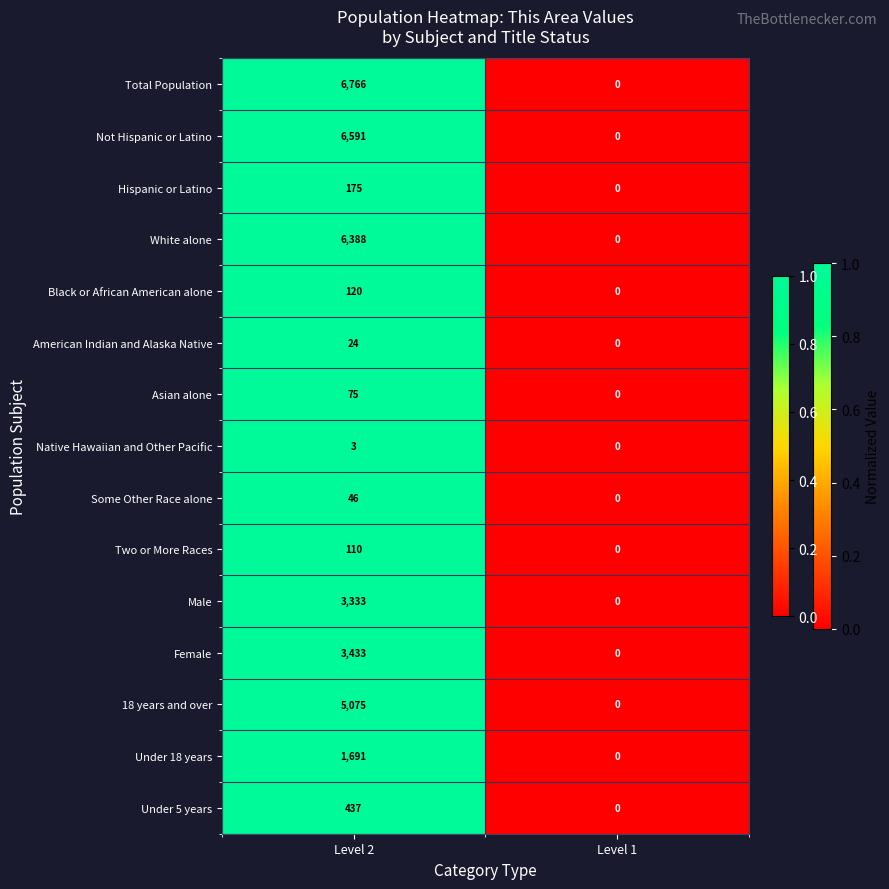

At which category does the chart reach its minimum across all series?

Level 1